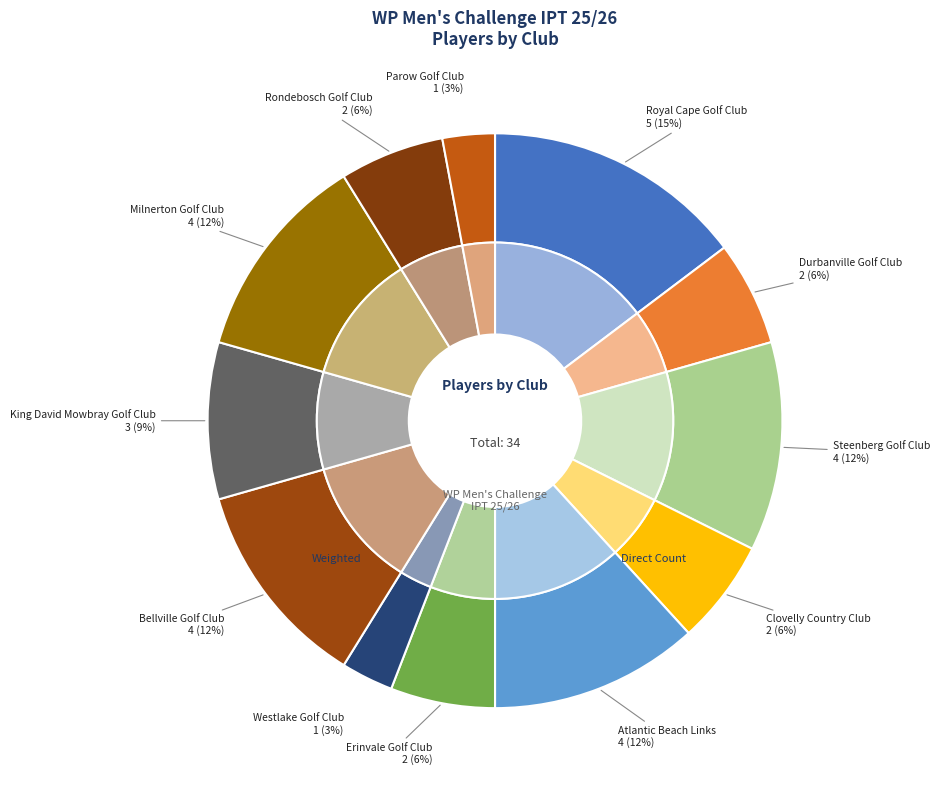

How many slices are in this pie chart?

12